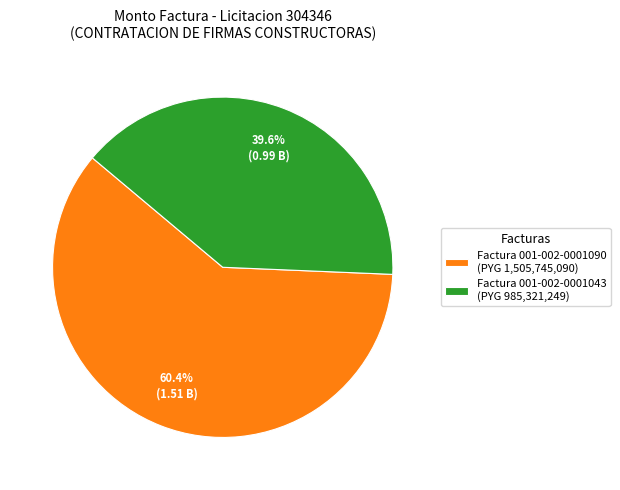

Does any single category account for the majority?

Yes